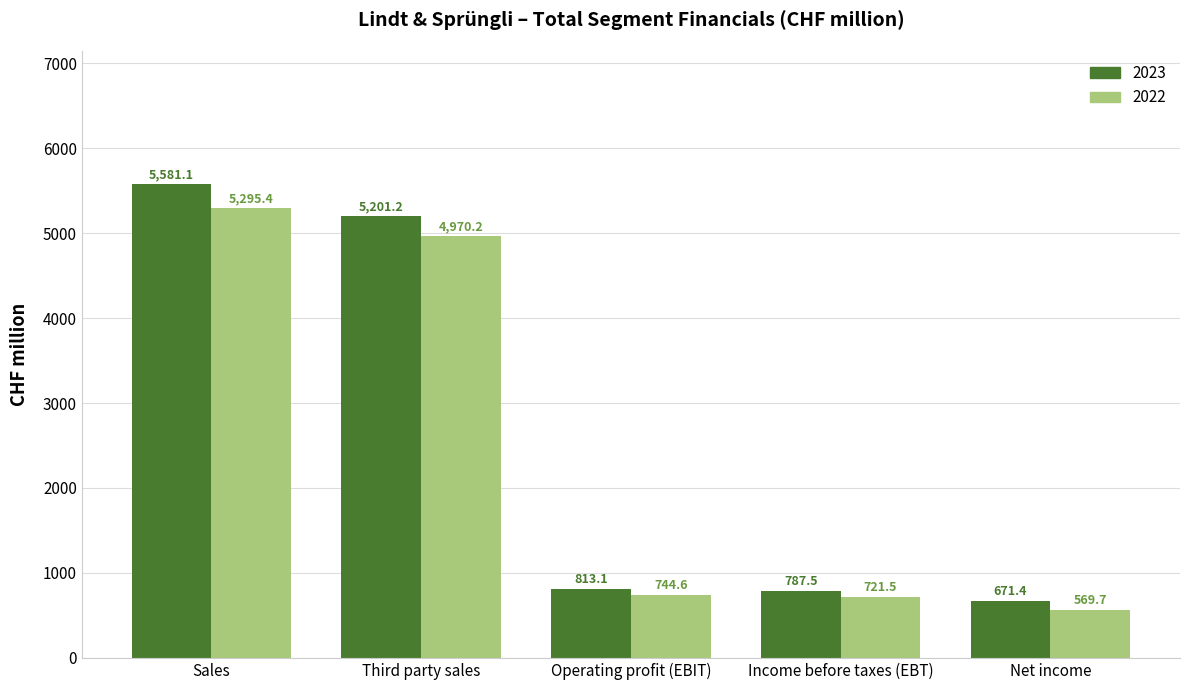

List the series in order of their peak value, lowest first.

2022, 2023